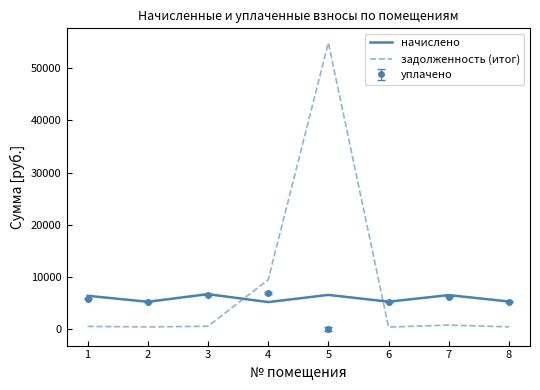

After their last crossing, which series has the higher values: начислено or задолженность (итог)?

начислено